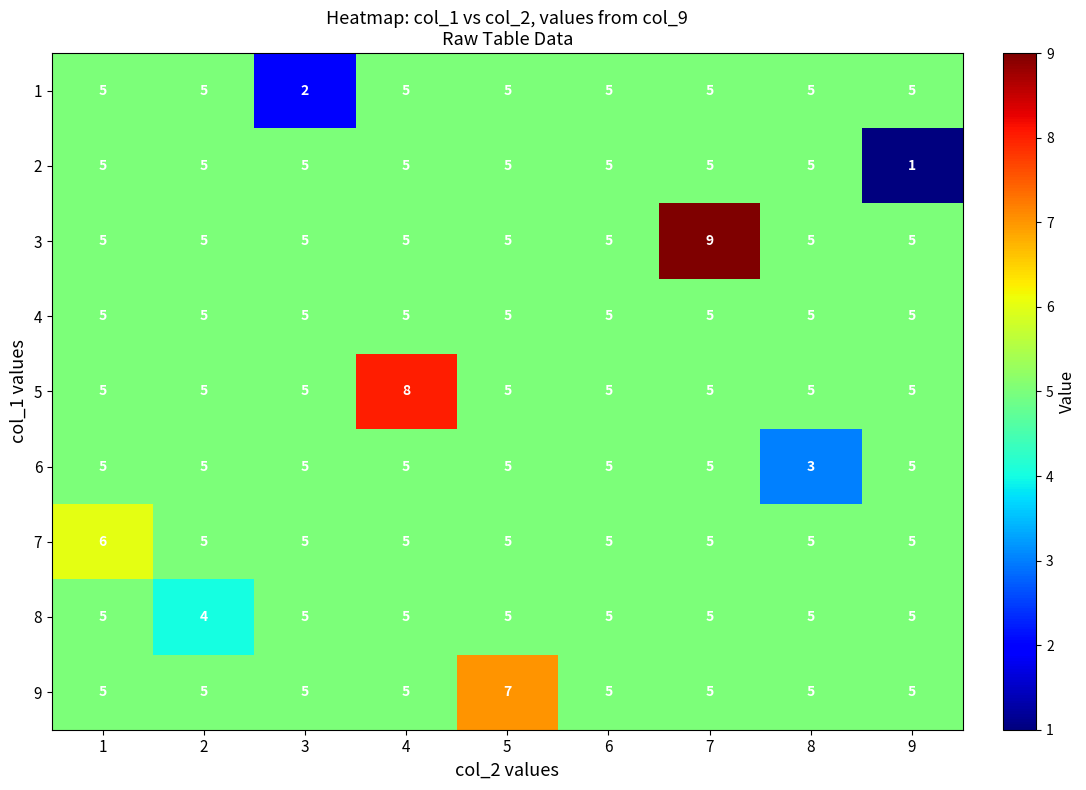

What is the minimum value shown in the chart?

1